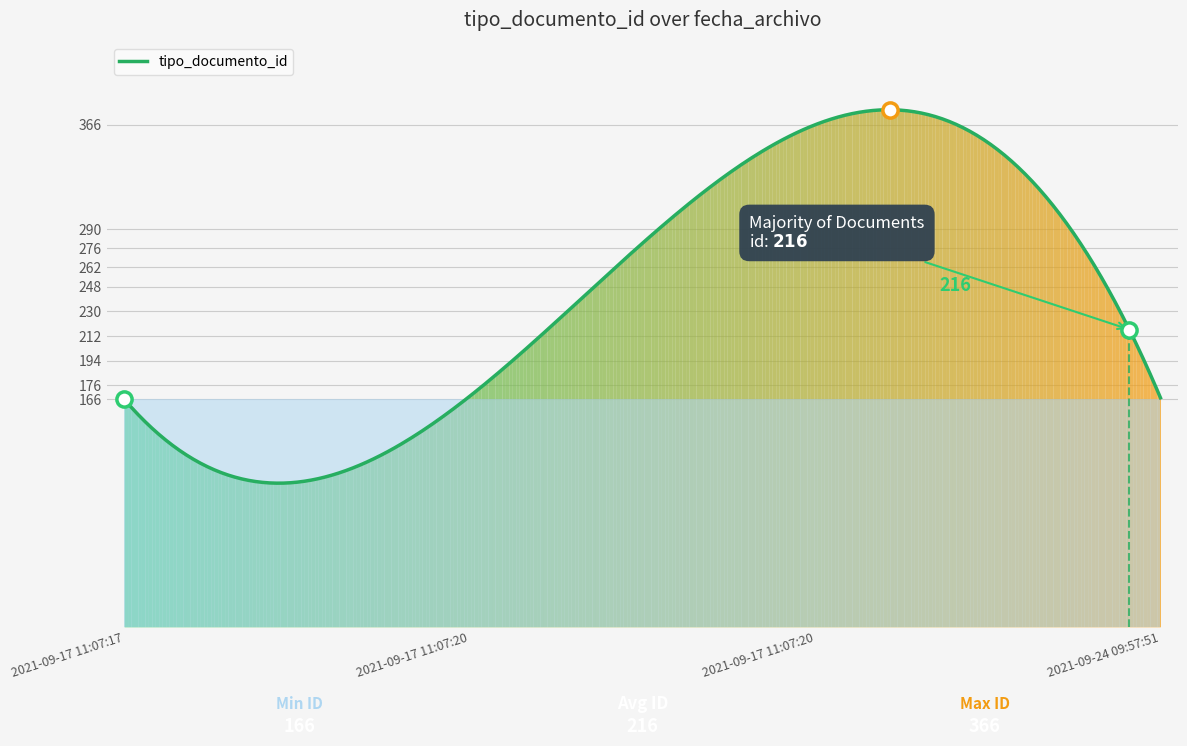

What is the highest value of the tipo_documento_id series?

377.0